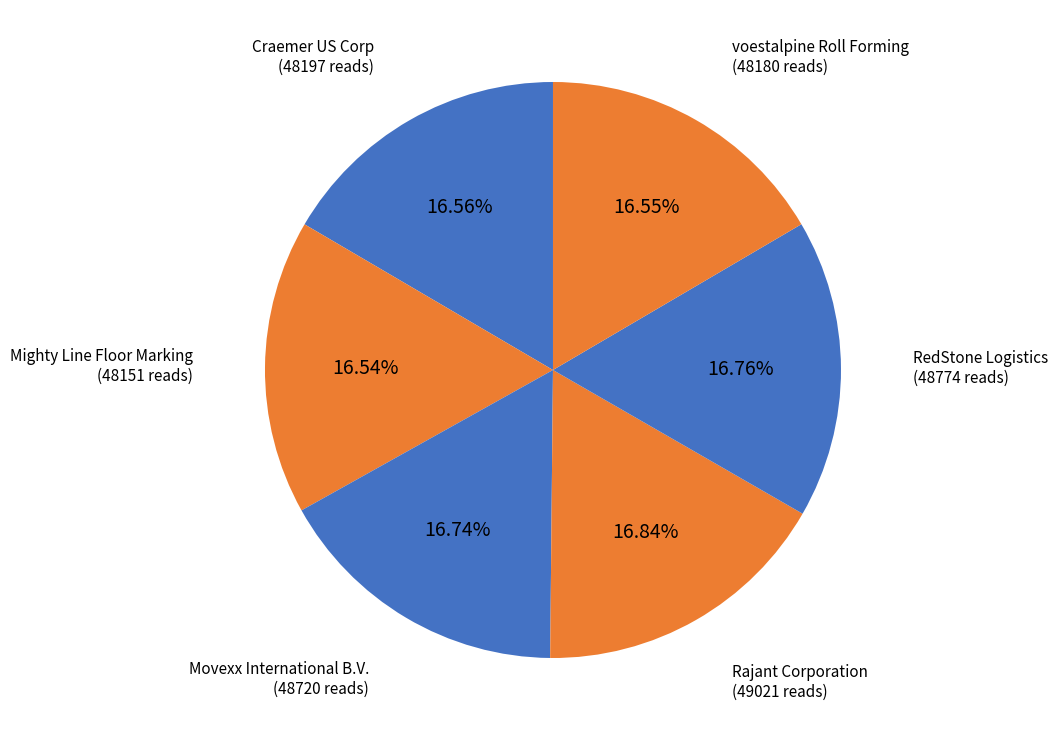

To the nearest percent, what is the combined percentage of Mighty Line Floor Marking and Movexx International B.V.?

33%